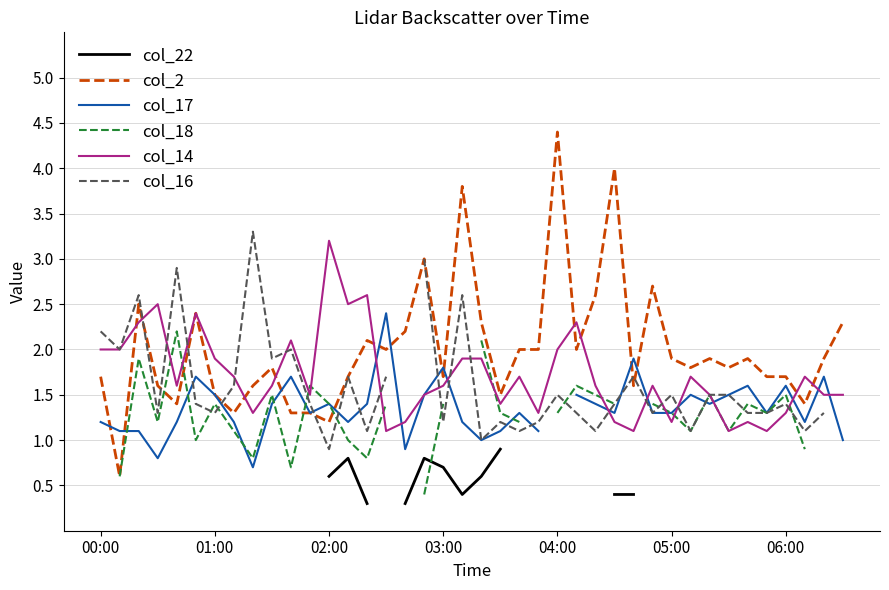

Count the col_18 values in the range 1 to 2.

25